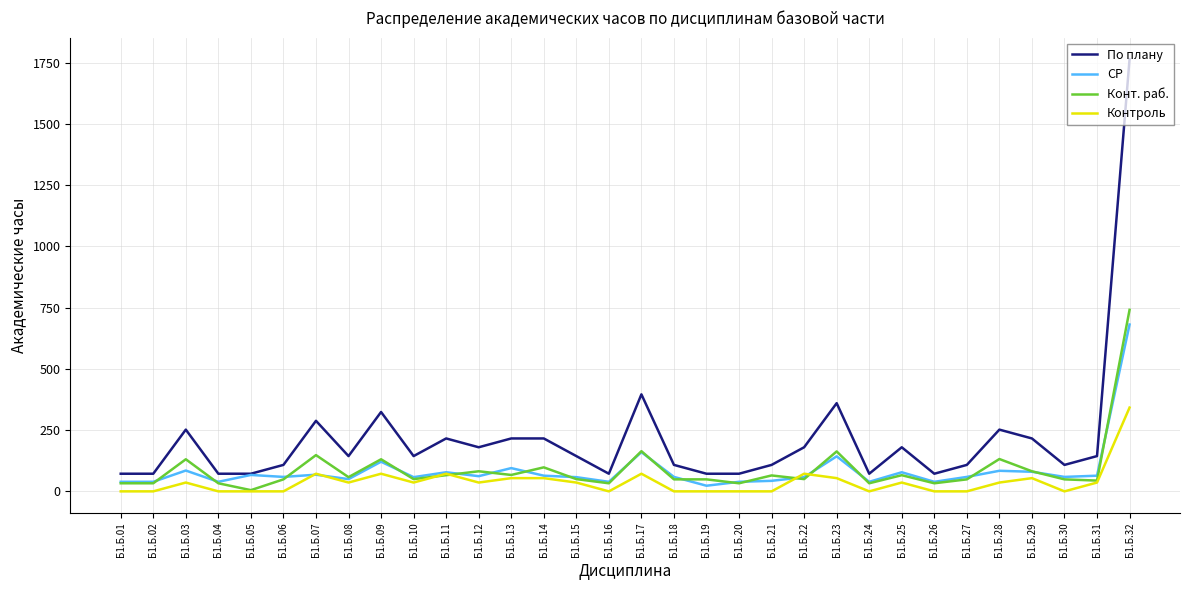

At which category is the sum across all series the highest?

Б1.Б.32